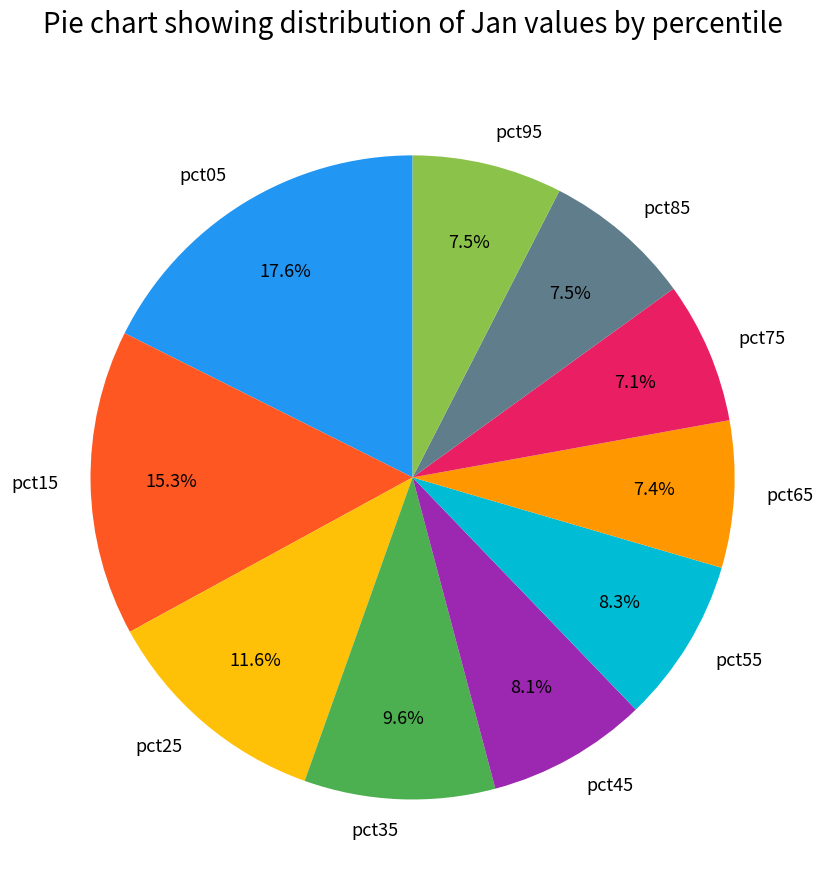

To the nearest percent, what percentage of the pie is pct25?

12%